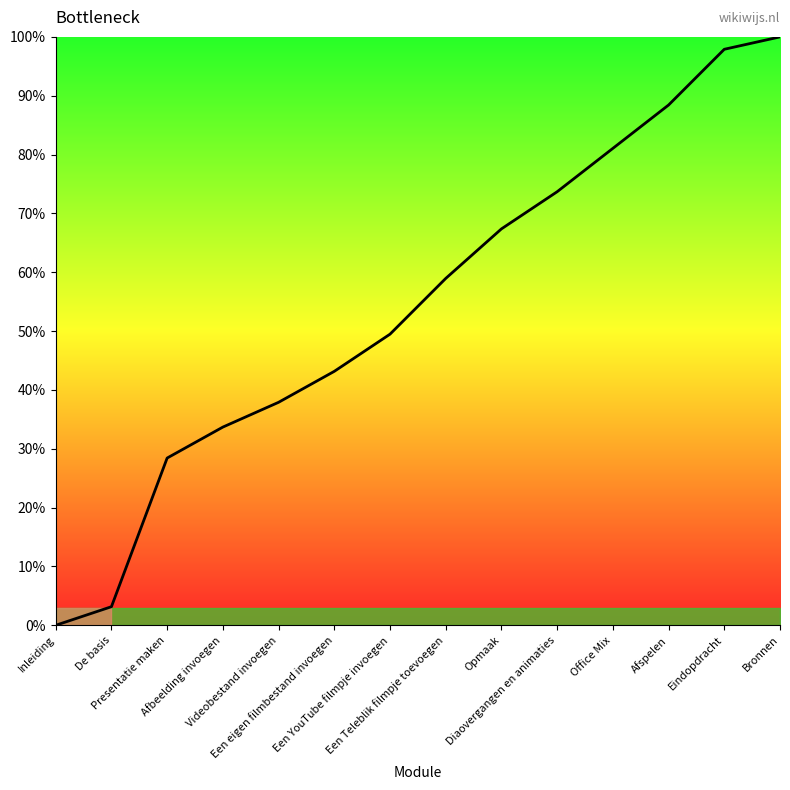

What is the sum of the values at Afspelen and De basis?

91.6